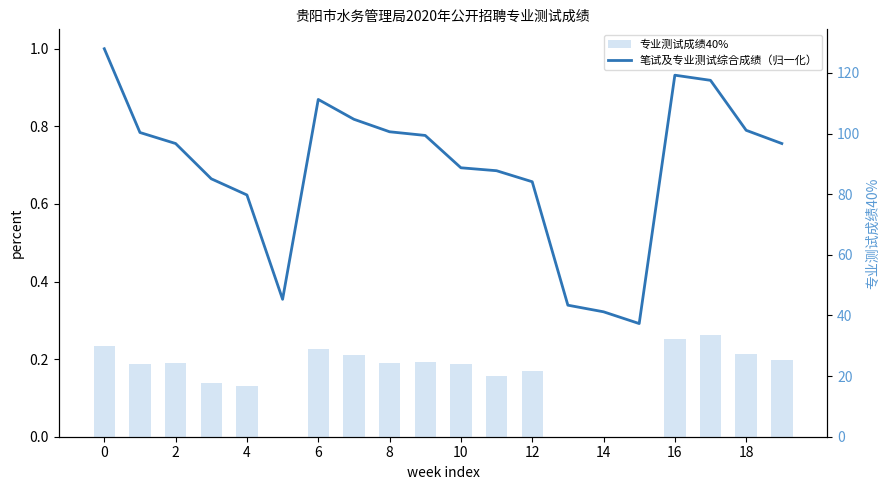

Between 16 and 18, which series saw the biggest shift?

专业测试成绩40%